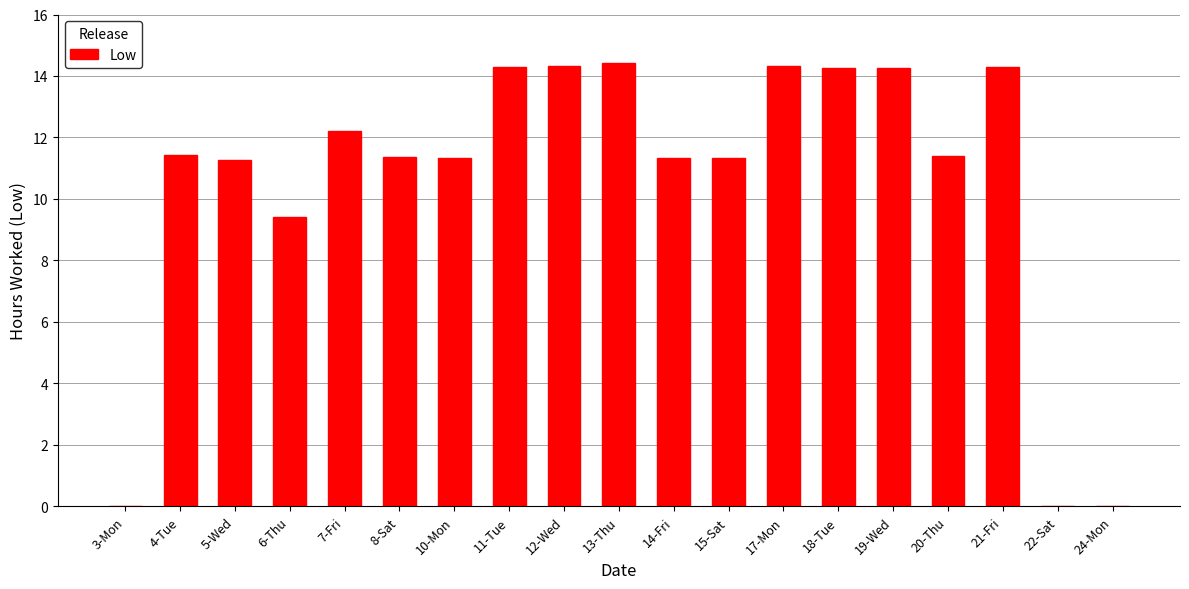

Are the bars grouped side by side (vs. stacked)?

No